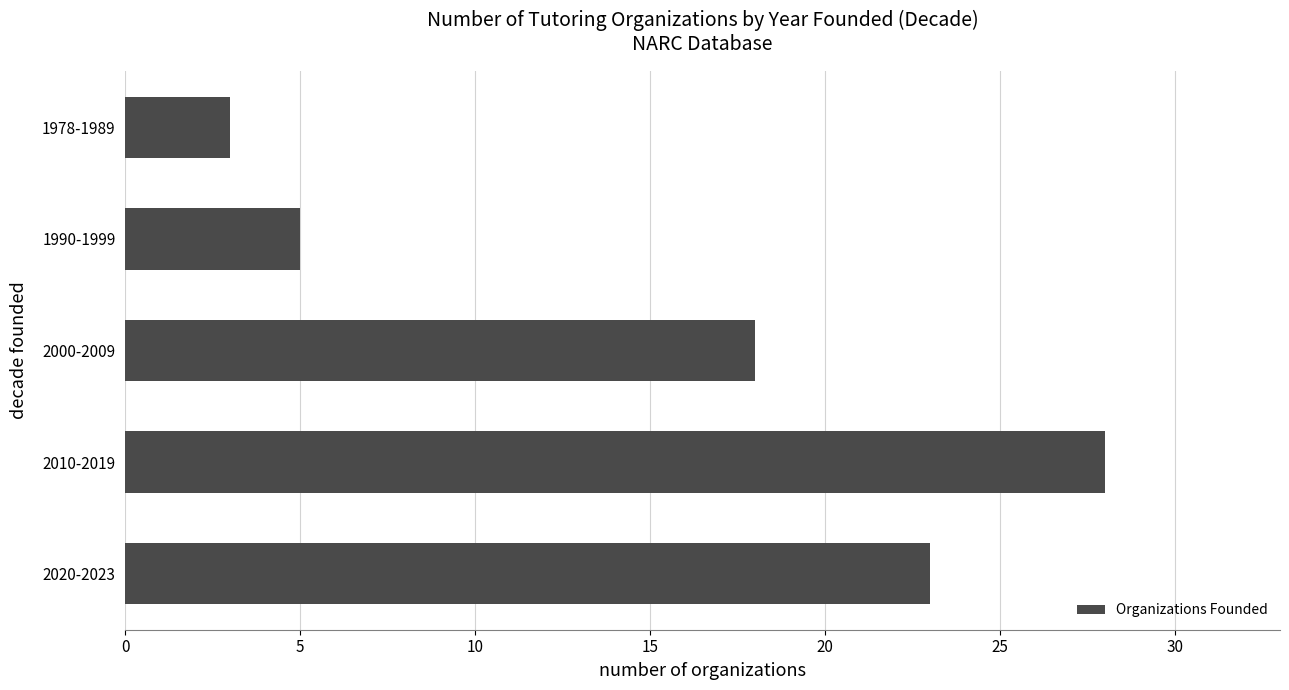

Are the bars horizontal?

Yes